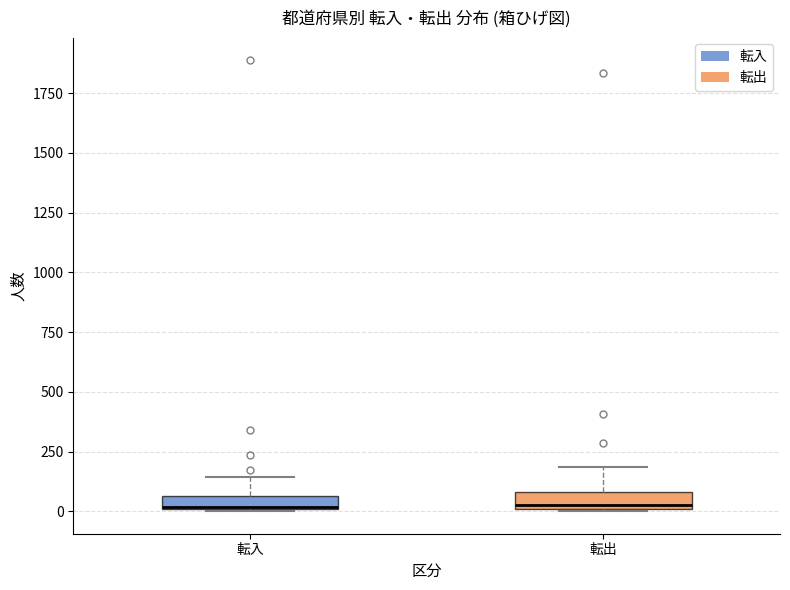

Where is the upper edge of the box for 転入 on the y-axis? The values are not printed on the chart, so give them approximately, as read against the axis.

50